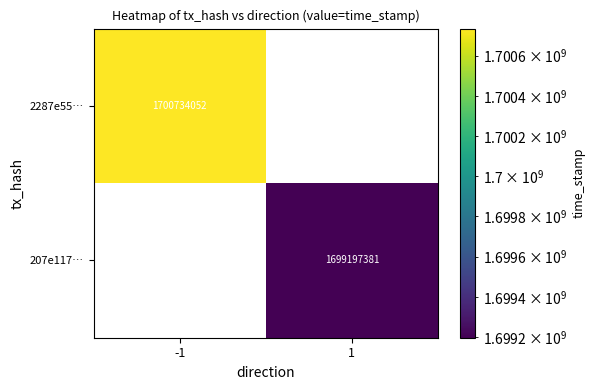

The value of 207e117… at 1 is 582789031. True or false?

False